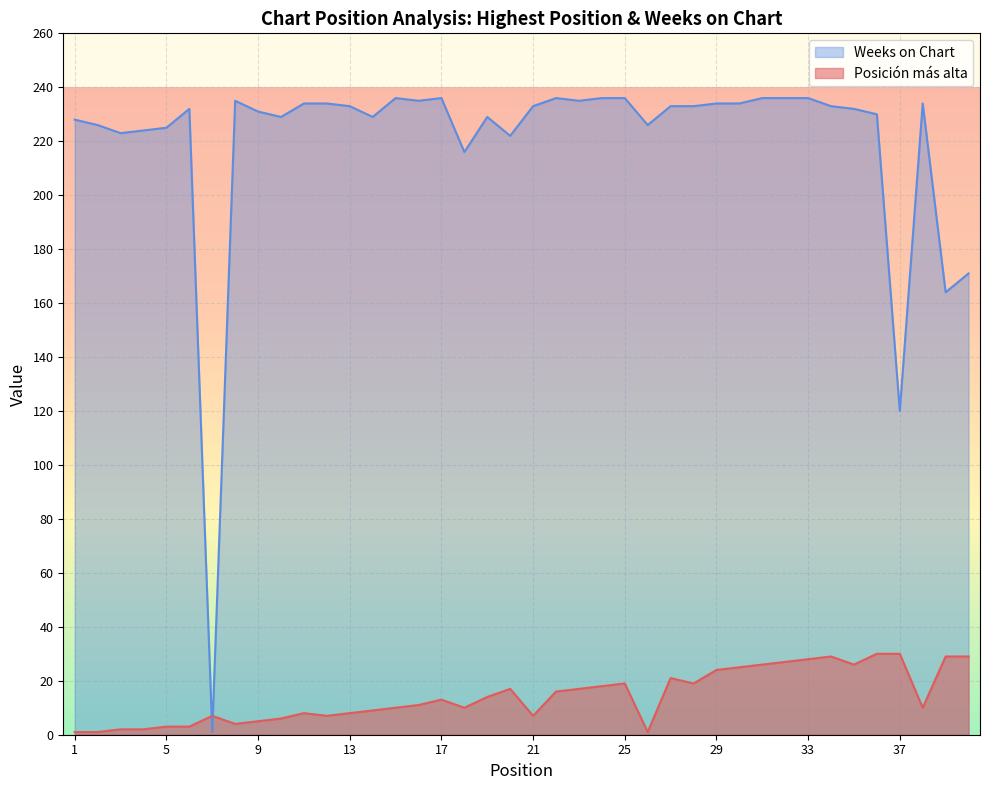

What is the average value of the Weeks on Chart series?

220